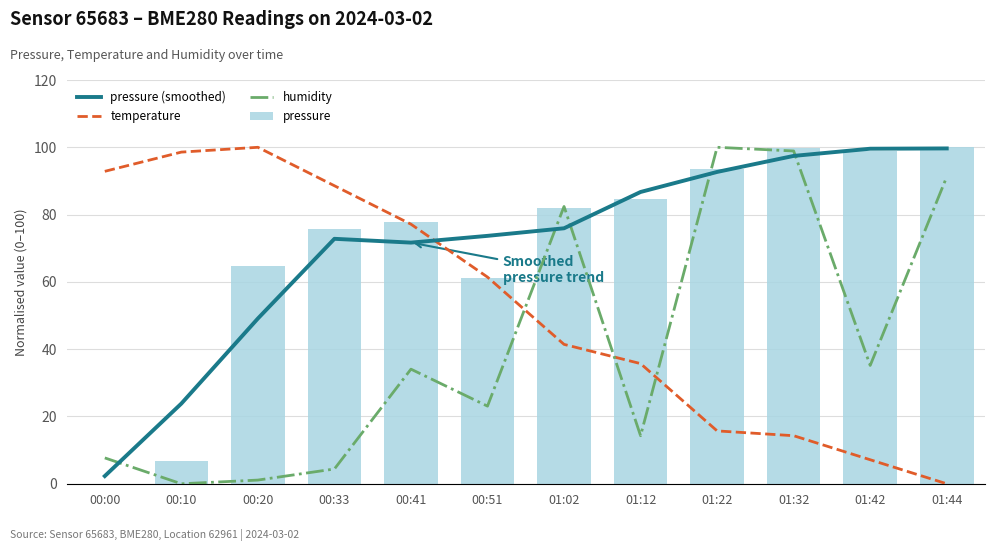

What is the difference between the second highest and second lowest values in the pressure (smoothed) series?

75.7